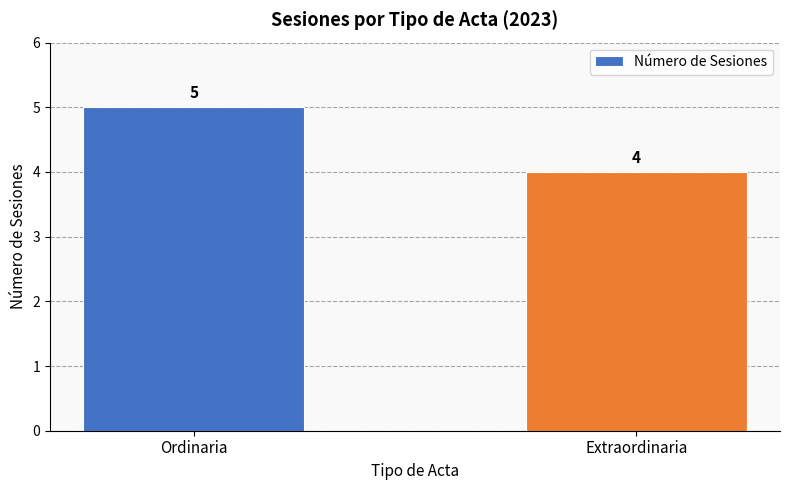

Which category has the highest value across all series?

Ordinaria